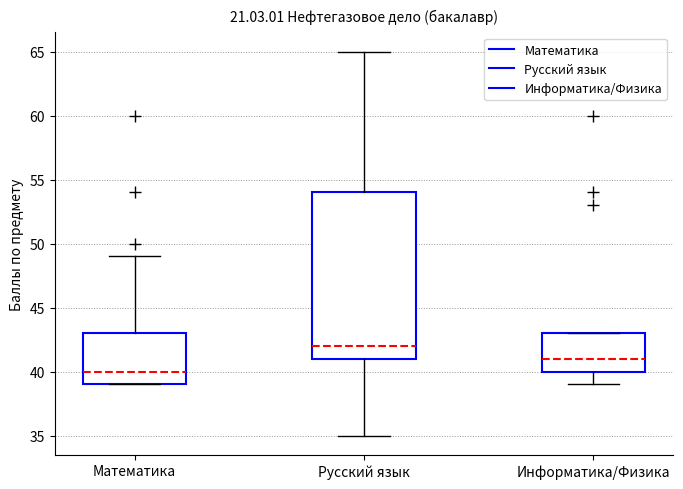

Reading left to right, transcribe this box plot: for each box, give where its median line is, the range the box spans, and where its two whiskers end, as read against the y-axis. The values are not printed on the chart, so give them approximately, as read against the axis.

Математика: median 40, box 39 to 43, whiskers 39 to 49
Русский язык: median 42, box 41 to 54, whiskers 35 to 65
Информатика/Физика: median 41, box 40 to 43, whiskers 39 to 43